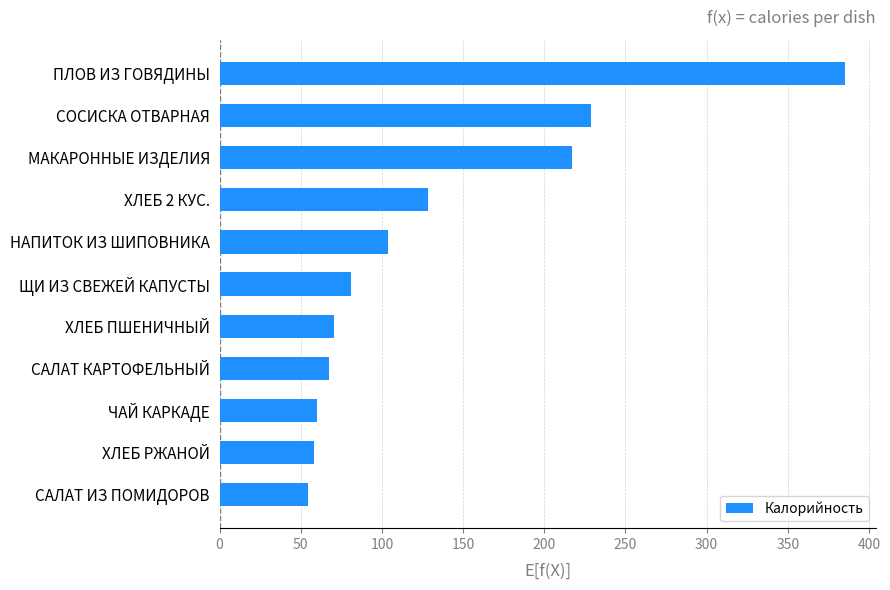

What value does the data have at САЛАТ КАРТОФЕЛЬНЫЙ?

67.6